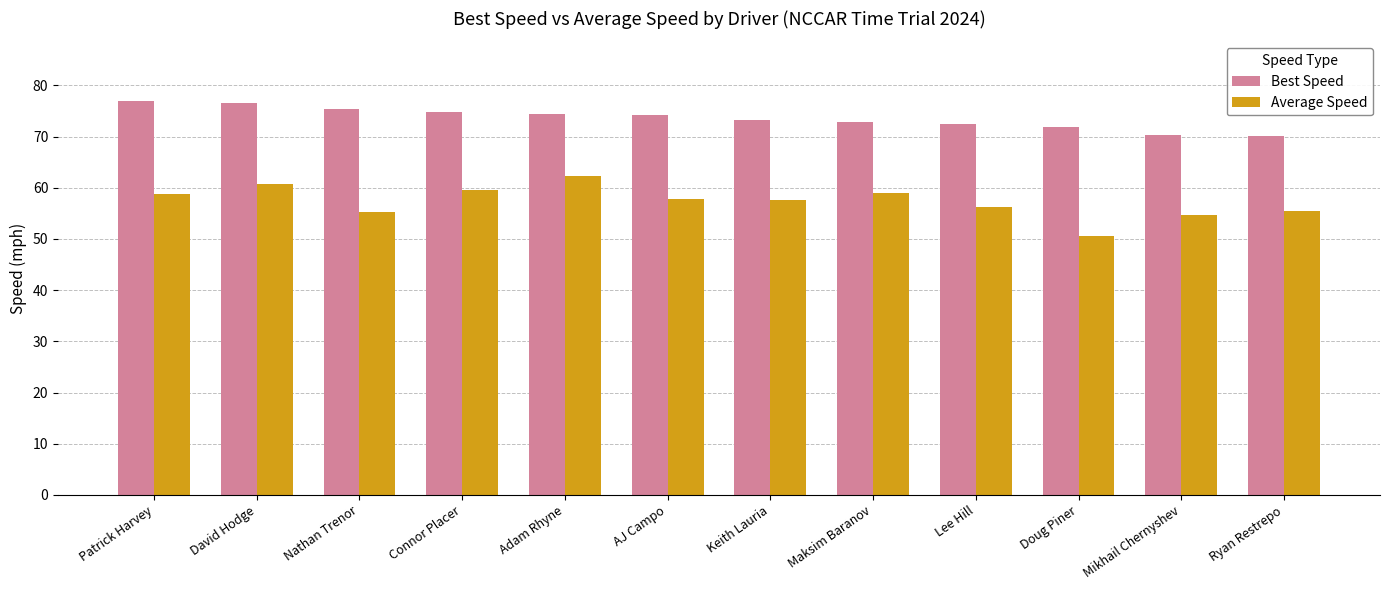

How many data points in Best Speed are above 74?

6